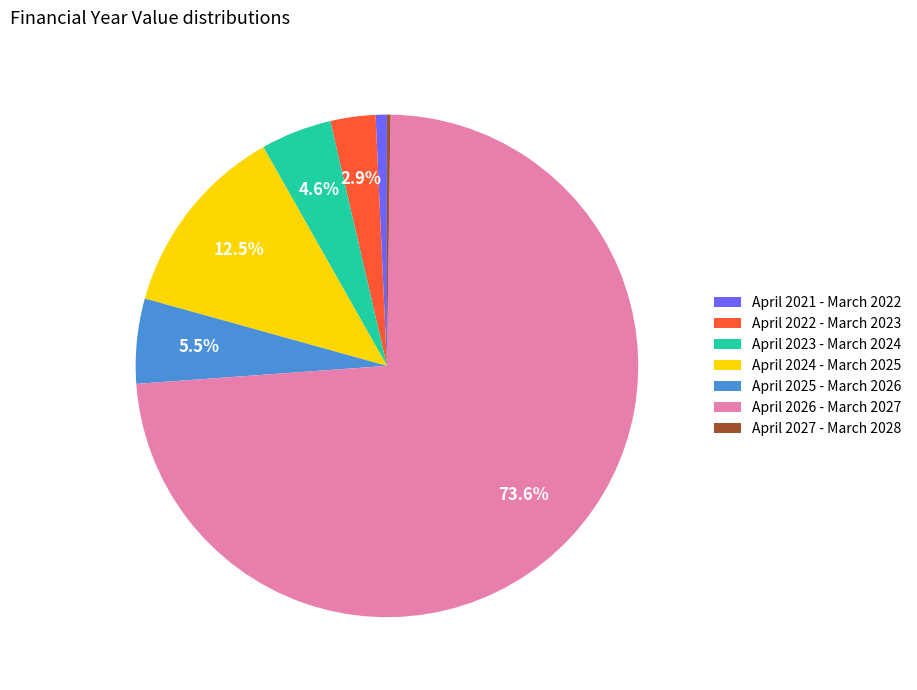

Which slice is the largest?

April 2026 - March 2027